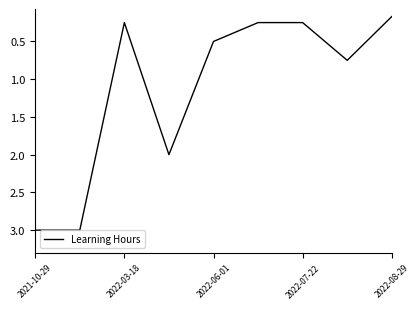

What is the difference between the maximum and minimum values?

2.8